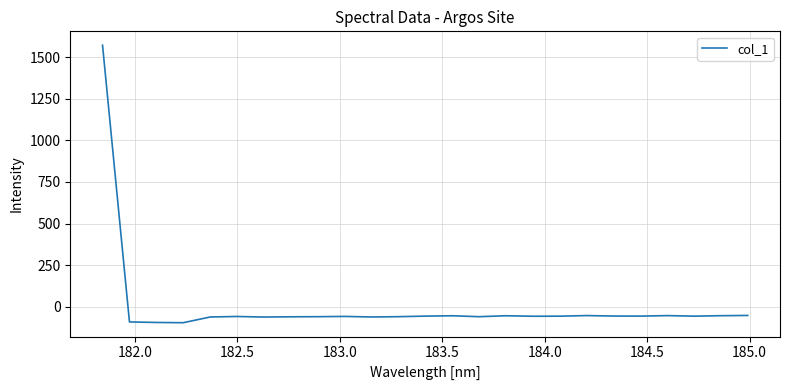

What is the difference between the maximum and minimum values?

1668.0